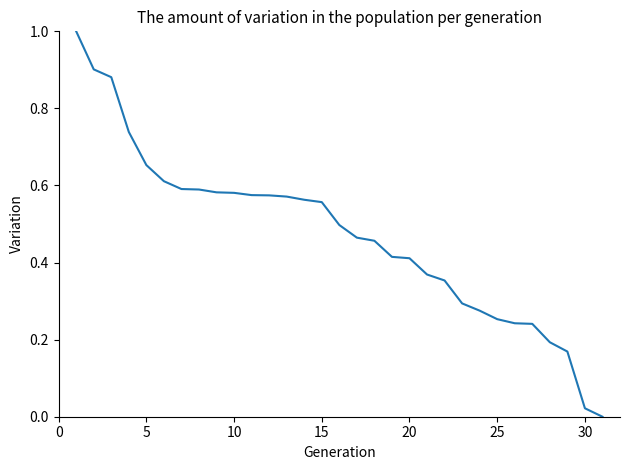

What is the greatest value displayed?

1.0